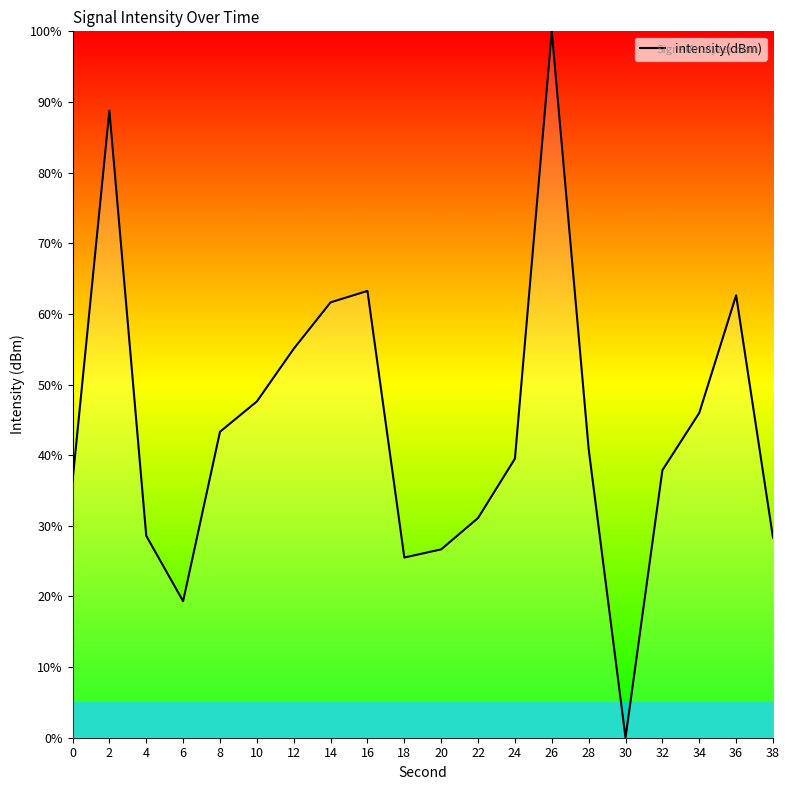

What value does the data have at 18?

25.5